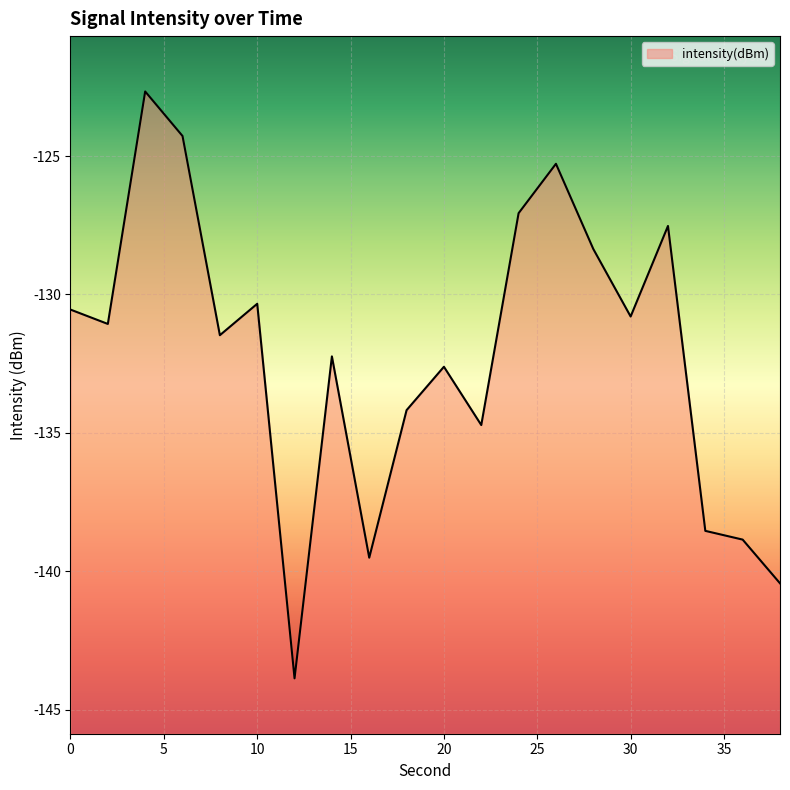

List the labels in order of value, largest first.

4, 6, 26, 24, 32, 28, 10, 0, 30, 2, 8, 14, 20, 18, 22, 34, 36, 16, 38, 12